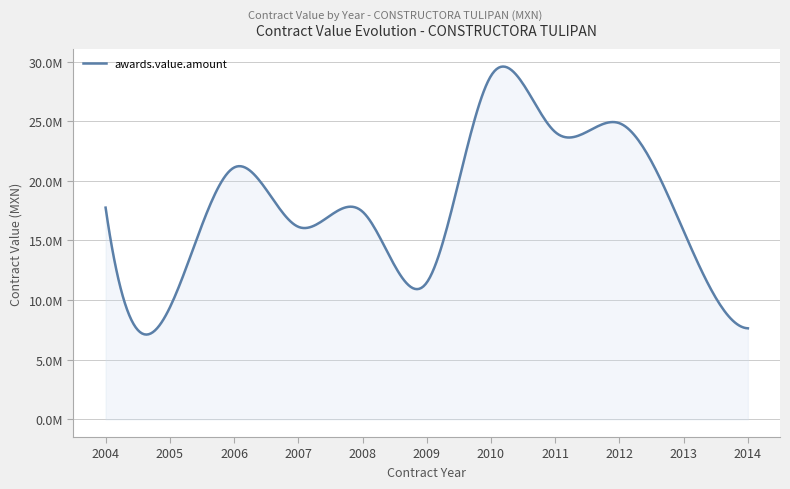

Does the chart have visible grid lines?

Yes